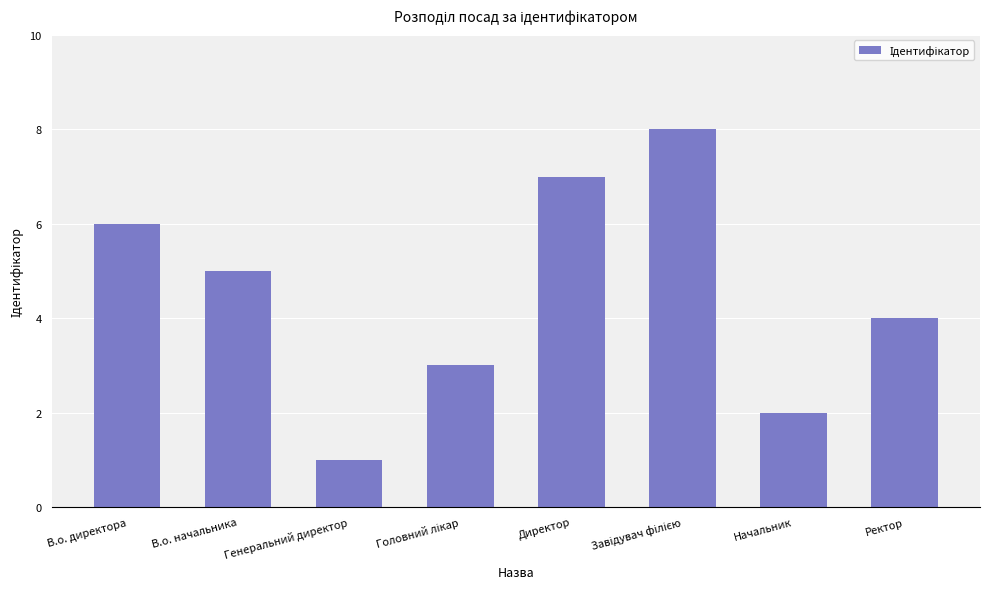

True or false: the data shows 2 at В.о. начальника.

False